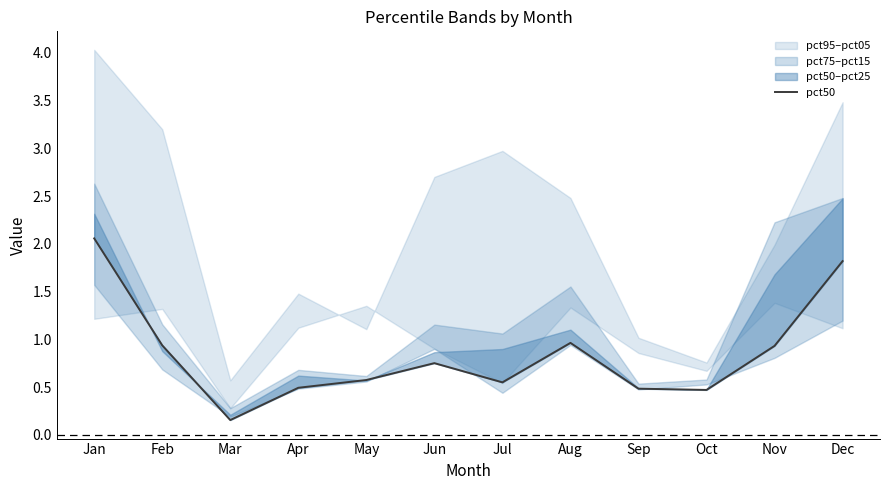

The value at Mar is 0.3. True or false?

False